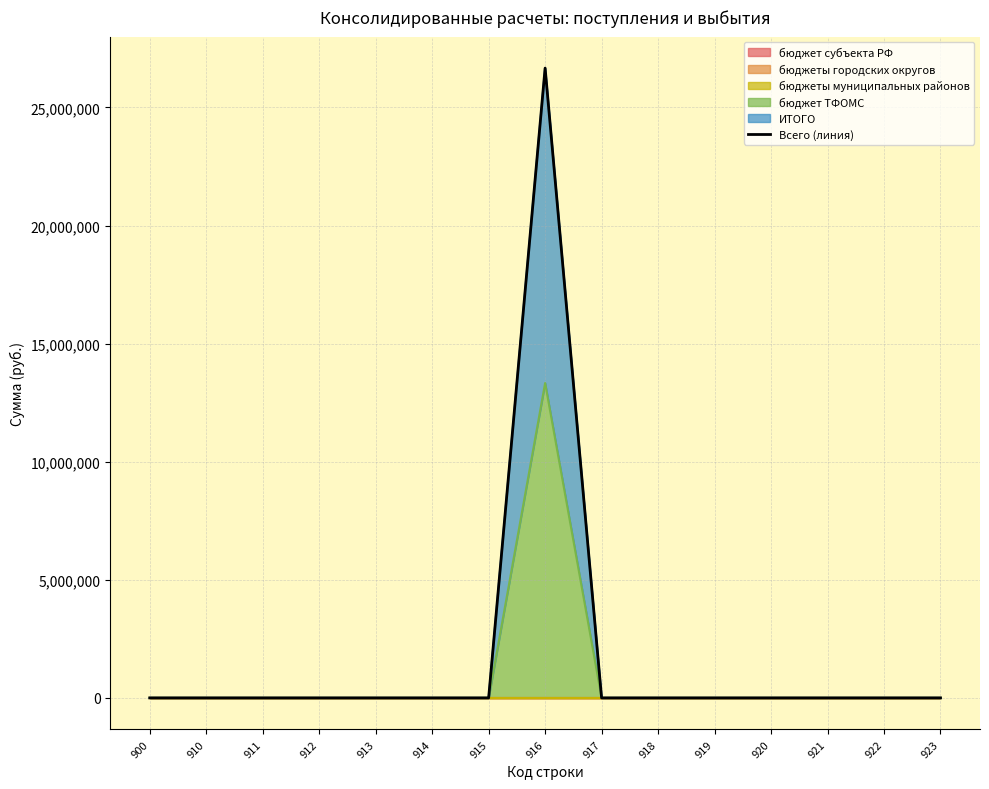

True or false: the data has more than 1 interior local peaks.

False